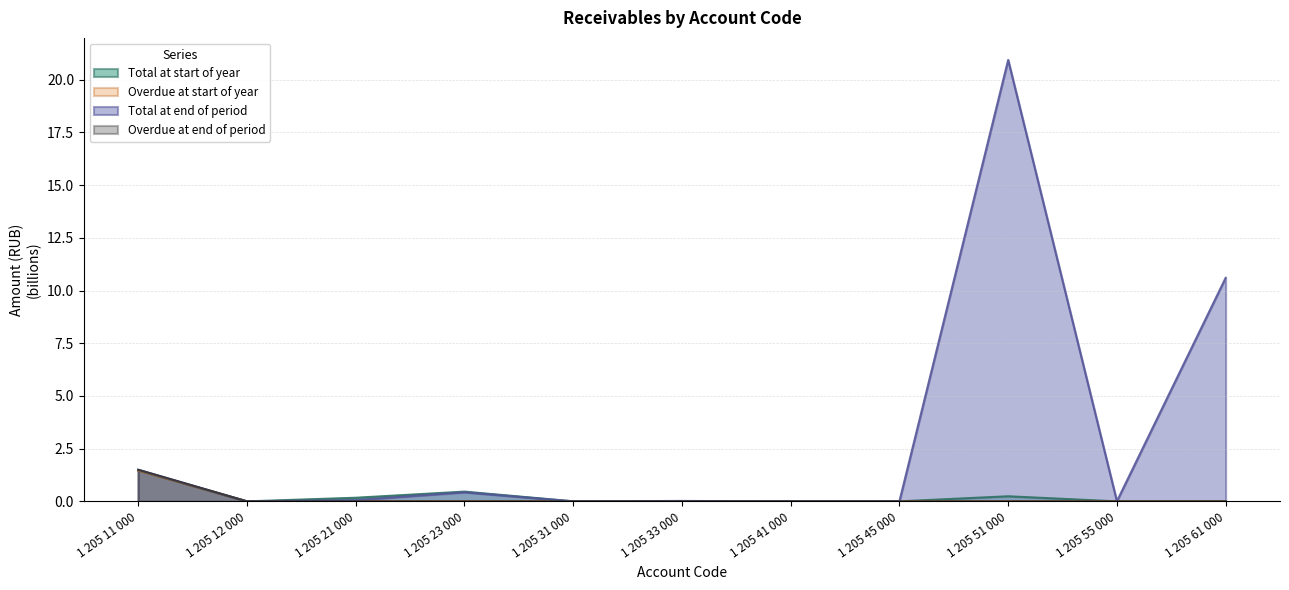

Reading left to right, what are all the values shown in this chart?

Total at start of year: 1 205 11 000=1.5	1 205 12 000=0.0	1 205 21 000=0.2	1 205 23 000=0.5	1 205 31 000=0.0	1 205 33 000=0.0	1 205 41 000=0.0	1 205 45 000=0.0	1 205 51 000=0.2	1 205 55 000=0.0	1 205 61 000=0.0
Overdue at start of year: 1 205 11 000=1.5	1 205 12 000=0.0	1 205 21 000=0.0	1 205 23 000=0.0	1 205 31 000=0.0	1 205 33 000=0.0	1 205 41 000=0.0	1 205 45 000=0.0	1 205 51 000=0.0	1 205 55 000=0.0	1 205 61 000=0.0
Total at end of period: 1 205 11 000=1.5	1 205 12 000=0.0	1 205 21 000=0.1	1 205 23 000=0.4	1 205 31 000=0.0	1 205 33 000=0.0	1 205 41 000=0.0	1 205 45 000=0.0	1 205 51 000=20.9	1 205 55 000=0.0	1 205 61 000=10.6
Overdue at end of period: 1 205 11 000=1.5	1 205 12 000=0.0	1 205 21 000=0.0	1 205 23 000=0.0	1 205 31 000=0.0	1 205 33 000=0.0	1 205 41 000=0.0	1 205 45 000=0.0	1 205 51 000=0.0	1 205 55 000=0.0	1 205 61 000=0.0